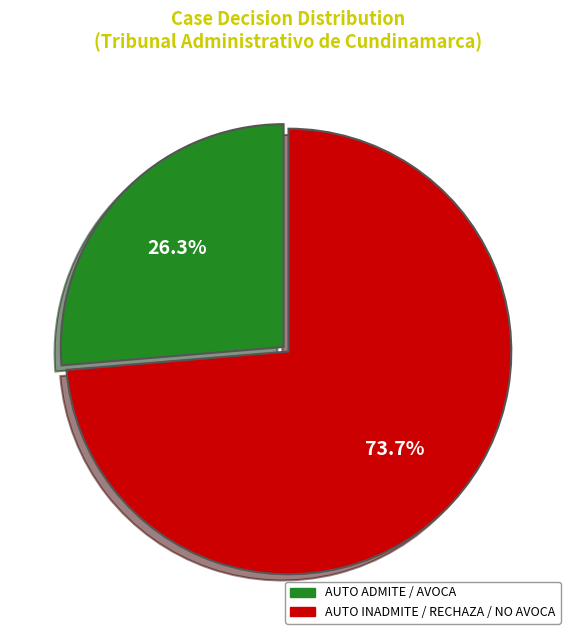

To the nearest percent, what is the difference between the largest and smallest slice percentages?

47%